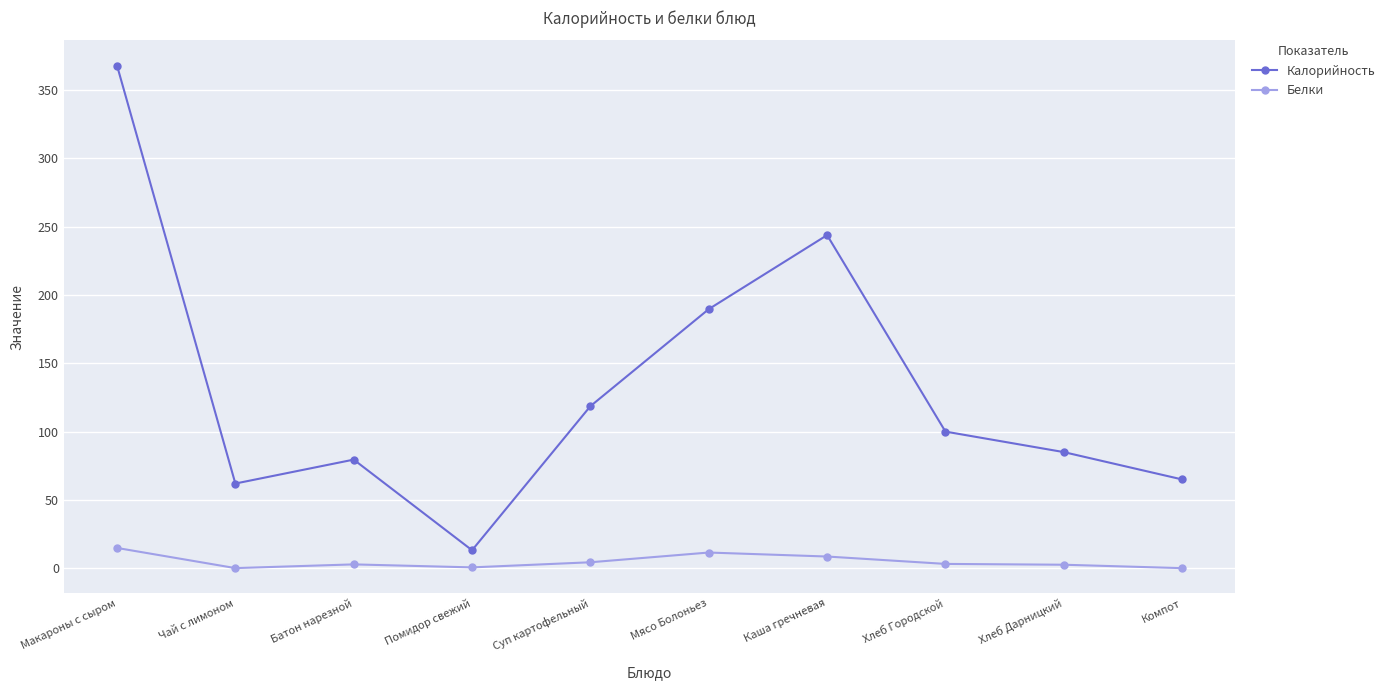

What is the average value of the Белки series?

4.9